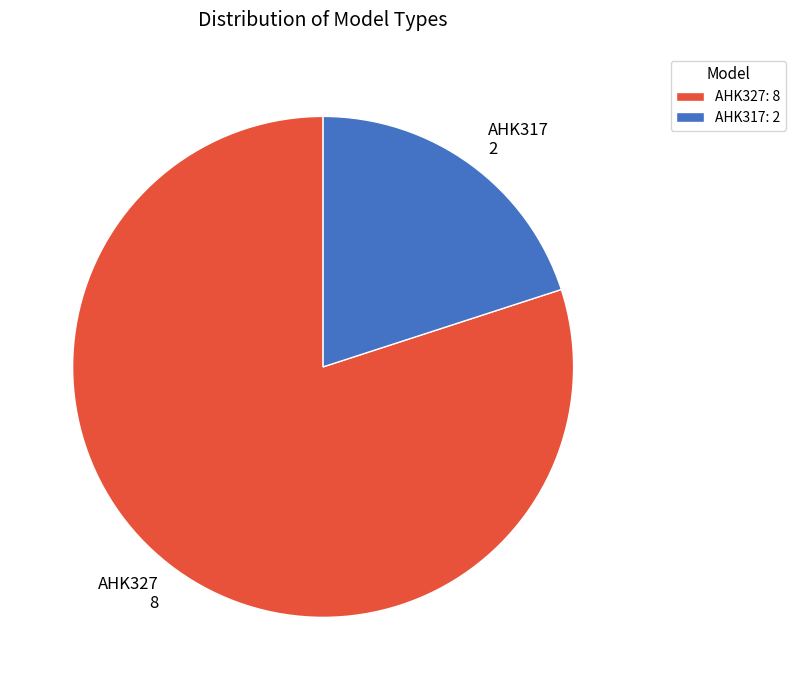

The AHK317 slice represents 20% of the pie. True or false?

True